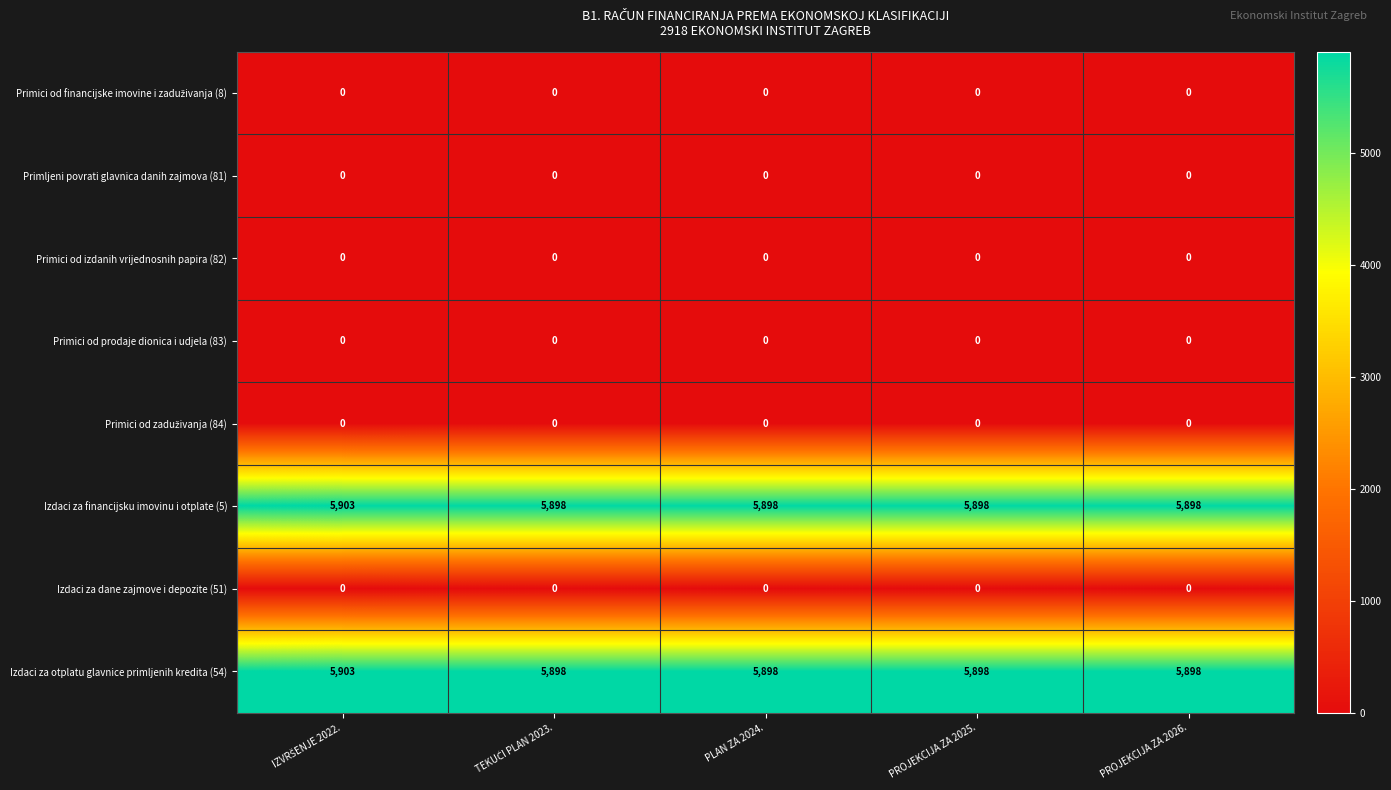

The value of Primici od izdanih vrijednosnih papira (82) at PROJEKCIJA ZA 2026. is 0. True or false?

True